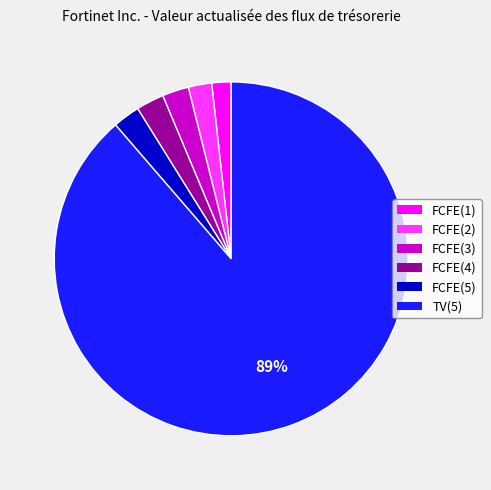

True or false: FCFE(1) accounts for 2% of the total.

True